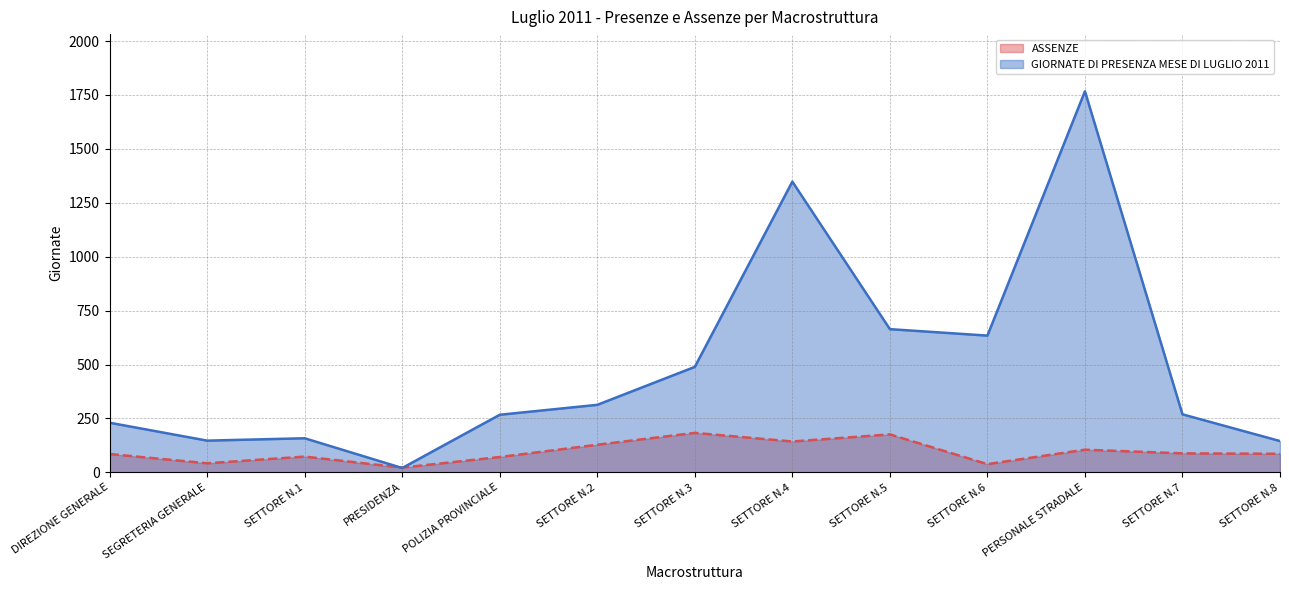

What is the label of the 3rd point from the right?

PERSONALE STRADALE